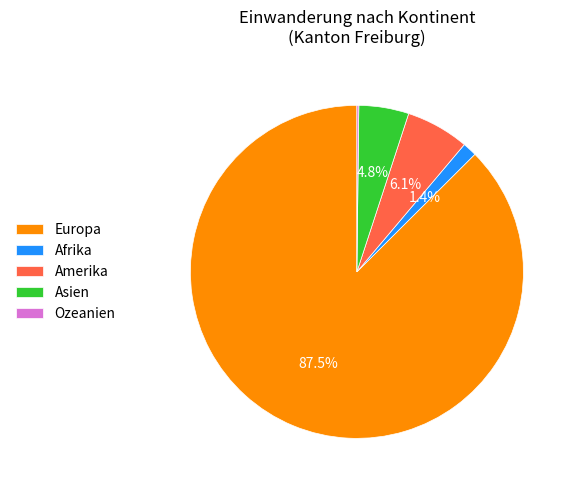

Which category has the biggest portion of the pie?

Europa